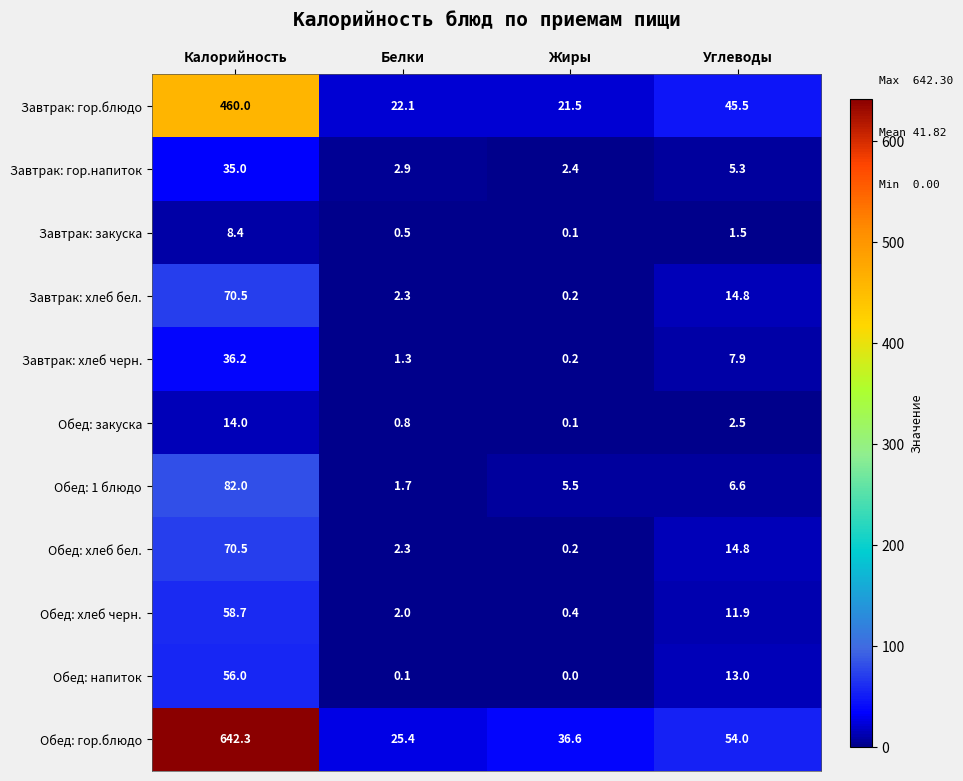

At how many categories does at least one series exceed 398?

1